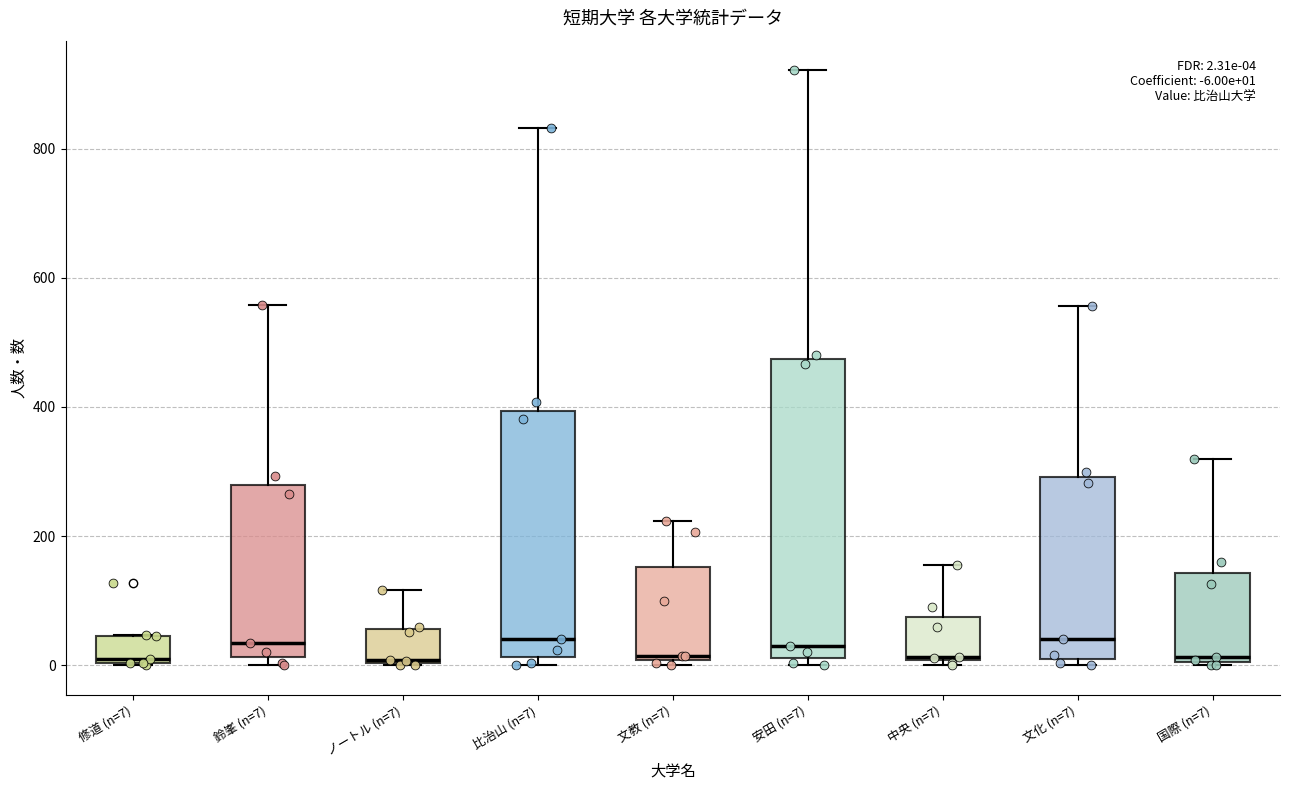

Comparing the boxes themselves (not the whiskers), which one is the tallest?

安田 (n=7)